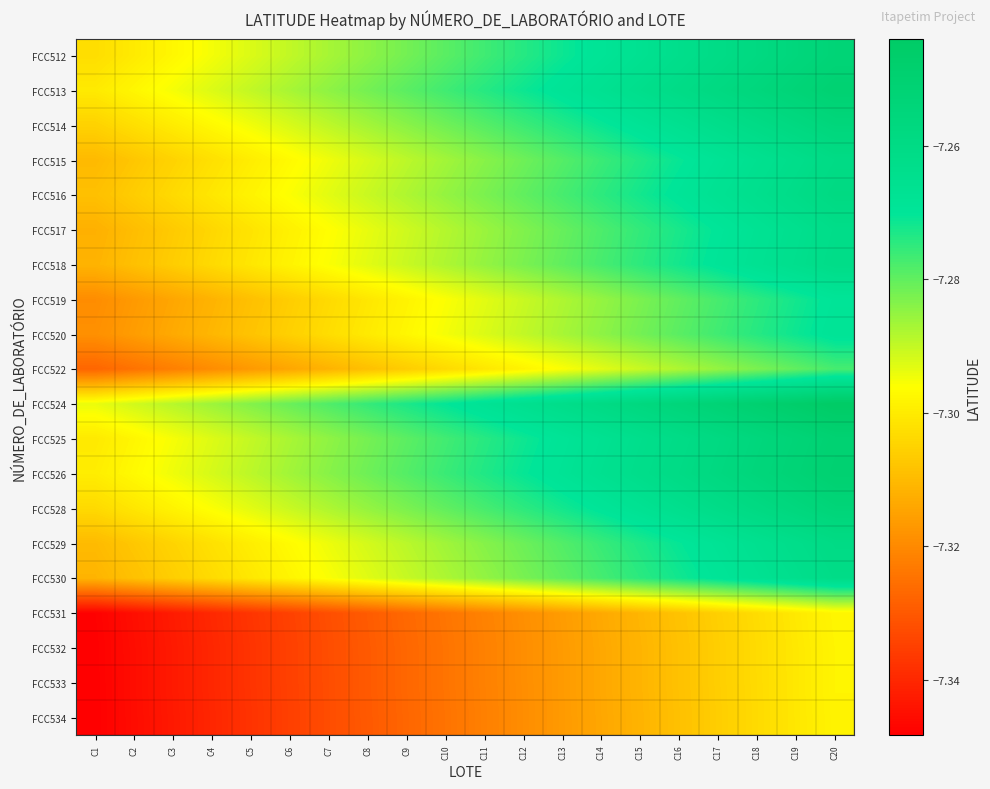

Reading right to left, list all the values displayed in this chart.

FCC512: C20=-7.3	C19=-7.3	C18=-7.3	C17=-7.3	C16=-7.3	C15=-7.3	C14=-7.3	C13=-7.3	C12=-7.3	C11=-7.3	C10=-7.3	C9=-7.3	C8=-7.3	C7=-7.3	C6=-7.3	C5=-7.3	C4=-7.3	C3=-7.3	C2=-7.3	C1=-7.3
FCC513: C20=-7.3	C19=-7.3	C18=-7.3	C17=-7.3	C16=-7.3	C15=-7.3	C14=-7.3	C13=-7.3	C12=-7.3	C11=-7.3	C10=-7.3	C9=-7.3	C8=-7.3	C7=-7.3	C6=-7.3	C5=-7.3	C4=-7.3	C3=-7.3	C2=-7.3	C1=-7.3
FCC514: C20=-7.3	C19=-7.3	C18=-7.3	C17=-7.3	C16=-7.3	C15=-7.3	C14=-7.3	C13=-7.3	C12=-7.3	C11=-7.3	C10=-7.3	C9=-7.3	C8=-7.3	C7=-7.3	C6=-7.3	C5=-7.3	C4=-7.3	C3=-7.3	C2=-7.3	C1=-7.3
FCC515: C20=-7.3	C19=-7.3	C18=-7.3	C17=-7.3	C16=-7.3	C15=-7.3	C14=-7.3	C13=-7.3	C12=-7.3	C11=-7.3	C10=-7.3	C9=-7.3	C8=-7.3	C7=-7.3	C6=-7.3	C5=-7.3	C4=-7.3	C3=-7.3	C2=-7.3	C1=-7.3
FCC516: C20=-7.3	C19=-7.3	C18=-7.3	C17=-7.3	C16=-7.3	C15=-7.3	C14=-7.3	C13=-7.3	C12=-7.3	C11=-7.3	C10=-7.3	C9=-7.3	C8=-7.3	C7=-7.3	C6=-7.3	C5=-7.3	C4=-7.3	C3=-7.3	C2=-7.3	C1=-7.3
FCC517: C20=-7.3	C19=-7.3	C18=-7.3	C17=-7.3	C16=-7.3	C15=-7.3	C14=-7.3	C13=-7.3	C12=-7.3	C11=-7.3	C10=-7.3	C9=-7.3	C8=-7.3	C7=-7.3	C6=-7.3	C5=-7.3	C4=-7.3	C3=-7.3	C2=-7.3	C1=-7.3
FCC518: C20=-7.3	C19=-7.3	C18=-7.3	C17=-7.3	C16=-7.3	C15=-7.3	C14=-7.3	C13=-7.3	C12=-7.3	C11=-7.3	C10=-7.3	C9=-7.3	C8=-7.3	C7=-7.3	C6=-7.3	C5=-7.3	C4=-7.3	C3=-7.3	C2=-7.3	C1=-7.3
FCC519: C20=-7.3	C19=-7.3	C18=-7.3	C17=-7.3	C16=-7.3	C15=-7.3	C14=-7.3	C13=-7.3	C12=-7.3	C11=-7.3	C10=-7.3	C9=-7.3	C8=-7.3	C7=-7.3	C6=-7.3	C5=-7.3	C4=-7.3	C3=-7.3	C2=-7.3	C1=-7.3
FCC520: C20=-7.3	C19=-7.3	C18=-7.3	C17=-7.3	C16=-7.3	C15=-7.3	C14=-7.3	C13=-7.3	C12=-7.3	C11=-7.3	C10=-7.3	C9=-7.3	C8=-7.3	C7=-7.3	C6=-7.3	C5=-7.3	C4=-7.3	C3=-7.3	C2=-7.3	C1=-7.3
FCC522: C20=-7.3	C19=-7.3	C18=-7.3	C17=-7.3	C16=-7.3	C15=-7.3	C14=-7.3	C13=-7.3	C12=-7.3	C11=-7.3	C10=-7.3	C9=-7.3	C8=-7.3	C7=-7.3	C6=-7.3	C5=-7.3	C4=-7.3	C3=-7.3	C2=-7.3	C1=-7.3
FCC524: C20=-7.2	C19=-7.2	C18=-7.2	C17=-7.3	C16=-7.3	C15=-7.3	C14=-7.3	C13=-7.3	C12=-7.3	C11=-7.3	C10=-7.3	C9=-7.3	C8=-7.3	C7=-7.3	C6=-7.3	C5=-7.3	C4=-7.3	C3=-7.3	C2=-7.3	C1=-7.3
FCC525: C20=-7.3	C19=-7.3	C18=-7.3	C17=-7.3	C16=-7.3	C15=-7.3	C14=-7.3	C13=-7.3	C12=-7.3	C11=-7.3	C10=-7.3	C9=-7.3	C8=-7.3	C7=-7.3	C6=-7.3	C5=-7.3	C4=-7.3	C3=-7.3	C2=-7.3	C1=-7.3
FCC526: C20=-7.2	C19=-7.3	C18=-7.3	C17=-7.3	C16=-7.3	C15=-7.3	C14=-7.3	C13=-7.3	C12=-7.3	C11=-7.3	C10=-7.3	C9=-7.3	C8=-7.3	C7=-7.3	C6=-7.3	C5=-7.3	C4=-7.3	C3=-7.3	C2=-7.3	C1=-7.3
FCC528: C20=-7.3	C19=-7.3	C18=-7.3	C17=-7.3	C16=-7.3	C15=-7.3	C14=-7.3	C13=-7.3	C12=-7.3	C11=-7.3	C10=-7.3	C9=-7.3	C8=-7.3	C7=-7.3	C6=-7.3	C5=-7.3	C4=-7.3	C3=-7.3	C2=-7.3	C1=-7.3
FCC529: C20=-7.3	C19=-7.3	C18=-7.3	C17=-7.3	C16=-7.3	C15=-7.3	C14=-7.3	C13=-7.3	C12=-7.3	C11=-7.3	C10=-7.3	C9=-7.3	C8=-7.3	C7=-7.3	C6=-7.3	C5=-7.3	C4=-7.3	C3=-7.3	C2=-7.3	C1=-7.3
FCC530: C20=-7.3	C19=-7.3	C18=-7.3	C17=-7.3	C16=-7.3	C15=-7.3	C14=-7.3	C13=-7.3	C12=-7.3	C11=-7.3	C10=-7.3	C9=-7.3	C8=-7.3	C7=-7.3	C6=-7.3	C5=-7.3	C4=-7.3	C3=-7.3	C2=-7.3	C1=-7.3
FCC531: C20=-7.3	C19=-7.3	C18=-7.3	C17=-7.3	C16=-7.3	C15=-7.3	C14=-7.3	C13=-7.3	C12=-7.3	C11=-7.3	C10=-7.3	C9=-7.3	C8=-7.3	C7=-7.3	C6=-7.3	C5=-7.3	C4=-7.3	C3=-7.3	C2=-7.3	C1=-7.3
FCC532: C20=-7.3	C19=-7.3	C18=-7.3	C17=-7.3	C16=-7.3	C15=-7.3	C14=-7.3	C13=-7.3	C12=-7.3	C11=-7.3	C10=-7.3	C9=-7.3	C8=-7.3	C7=-7.3	C6=-7.3	C5=-7.3	C4=-7.3	C3=-7.3	C2=-7.3	C1=-7.3
FCC533: C20=-7.3	C19=-7.3	C18=-7.3	C17=-7.3	C16=-7.3	C15=-7.3	C14=-7.3	C13=-7.3	C12=-7.3	C11=-7.3	C10=-7.3	C9=-7.3	C8=-7.3	C7=-7.3	C6=-7.3	C5=-7.3	C4=-7.3	C3=-7.3	C2=-7.3	C1=-7.3
FCC534: C20=-7.3	C19=-7.3	C18=-7.3	C17=-7.3	C16=-7.3	C15=-7.3	C14=-7.3	C13=-7.3	C12=-7.3	C11=-7.3	C10=-7.3	C9=-7.3	C8=-7.3	C7=-7.3	C6=-7.3	C5=-7.3	C4=-7.3	C3=-7.3	C2=-7.3	C1=-7.3